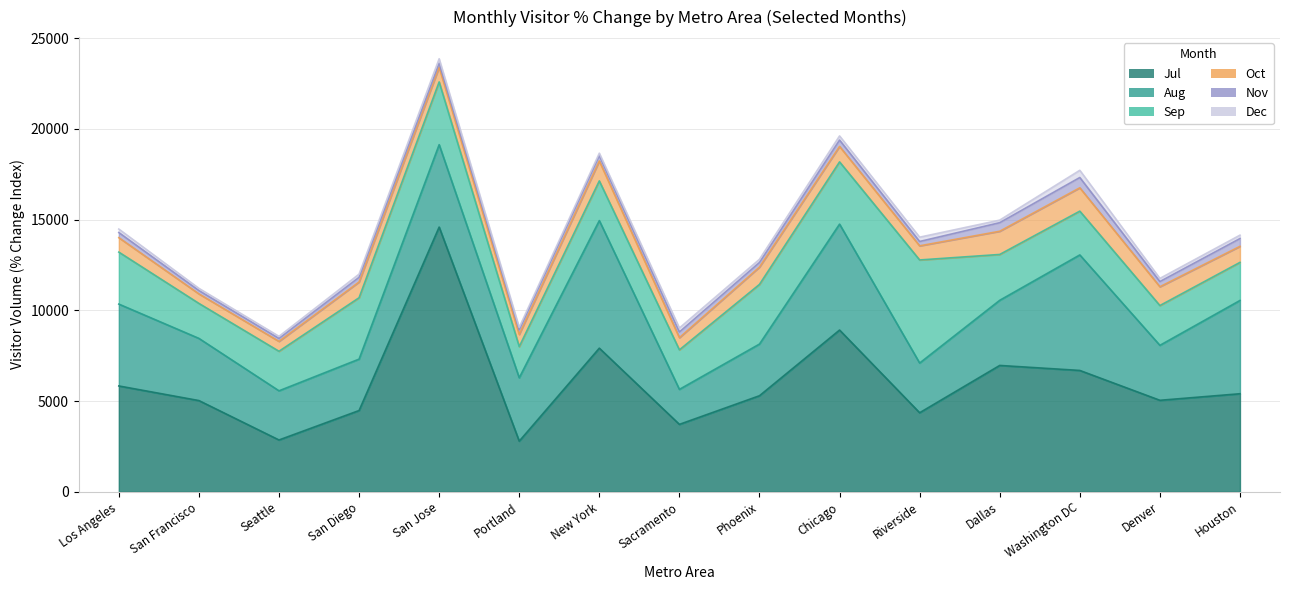

At which category does the chart reach its peak across all series?

San Jose